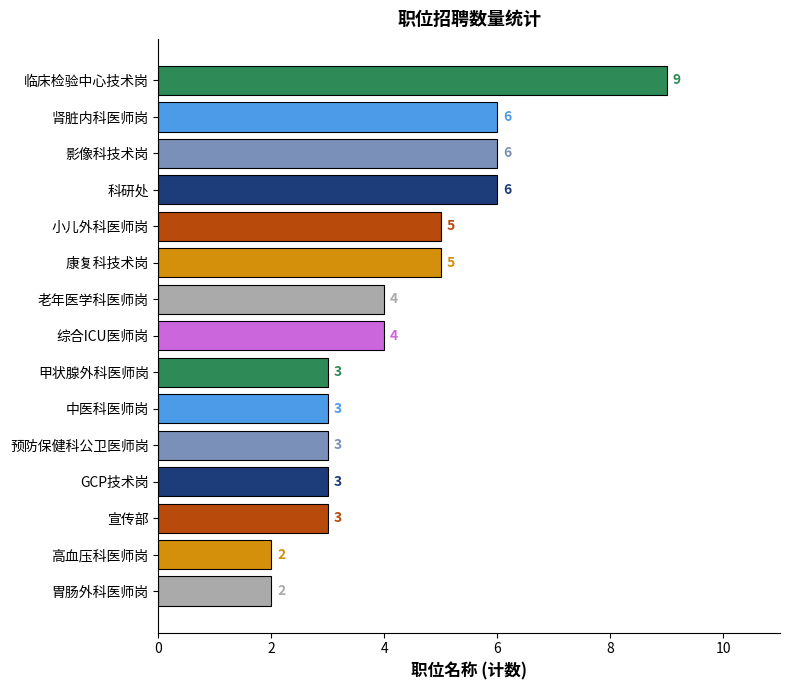

Reading top to bottom, extract all data points from this chart.

临床检验中心技术岗=9	肾脏内科医师岗=6	影像科技术岗=6	科研处=6	小儿外科医师岗=5	康复科技术岗=5	老年医学科医师岗=4	综合ICU医师岗=4	甲状腺外科医师岗=3	中医科医师岗=3	预防保健科公卫医师岗=3	GCP技术岗=3	宣传部=3	高血压科医师岗=2	胃肠外科医师岗=2